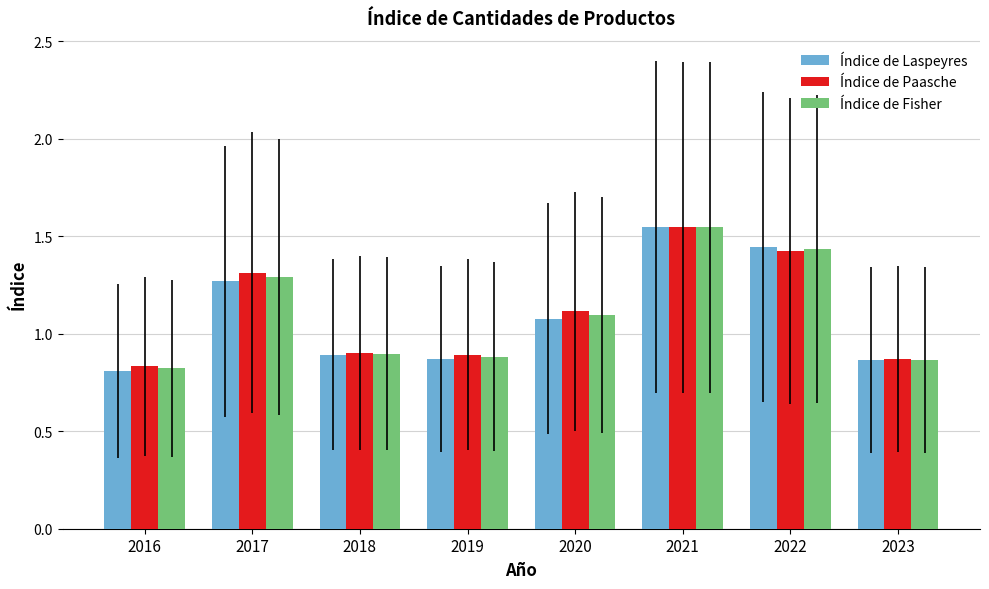

What is the difference between the Índice de Paasche values at 2016 and 2020?

0.3